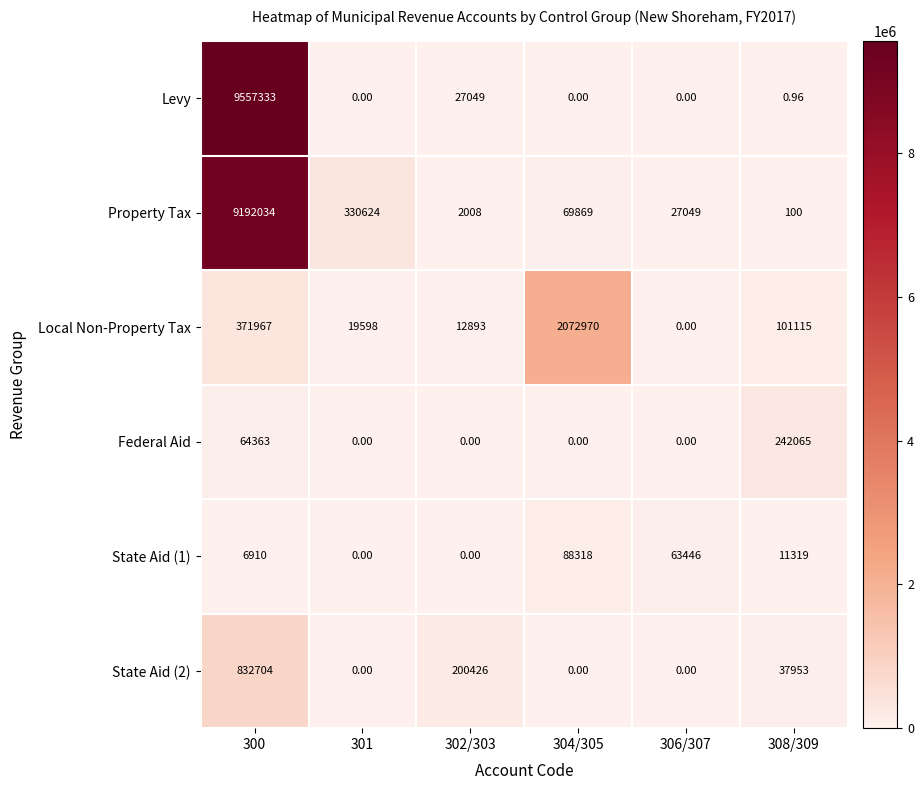

Which series changed the most between 300 and 302/303?

Levy